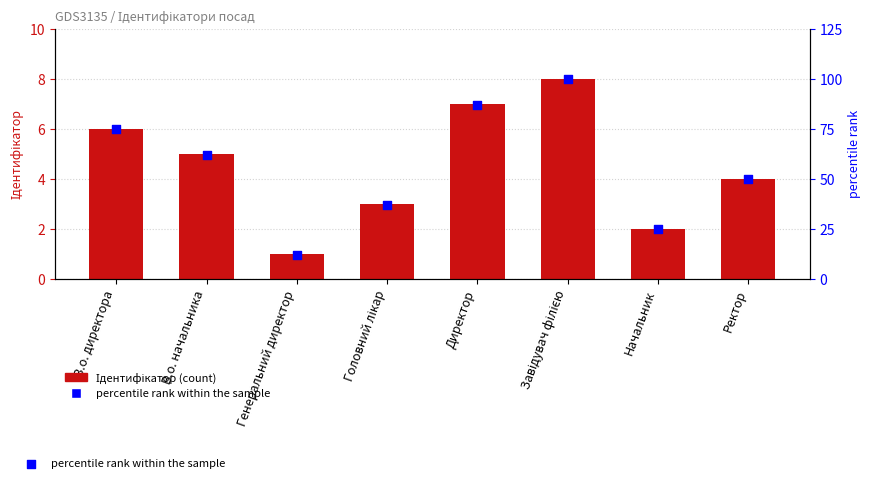

Which series has the largest total across all categories?

percentile rank within the sample